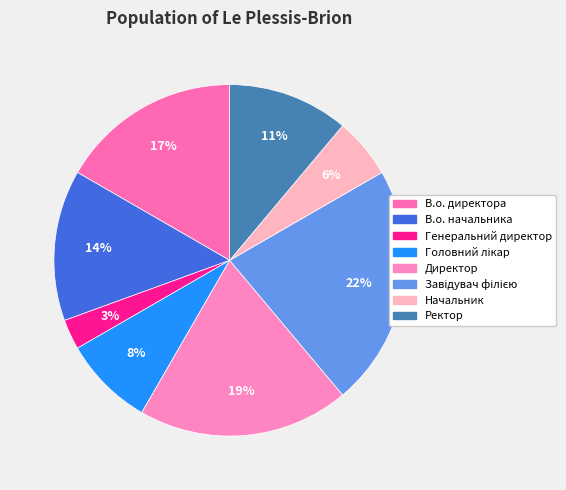

How many slices are in this pie chart?

8